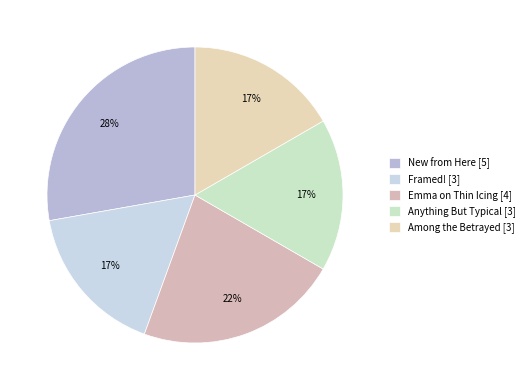

Approximately how many times larger is the value at Among the Betrayed compared to Framed!?

1.0